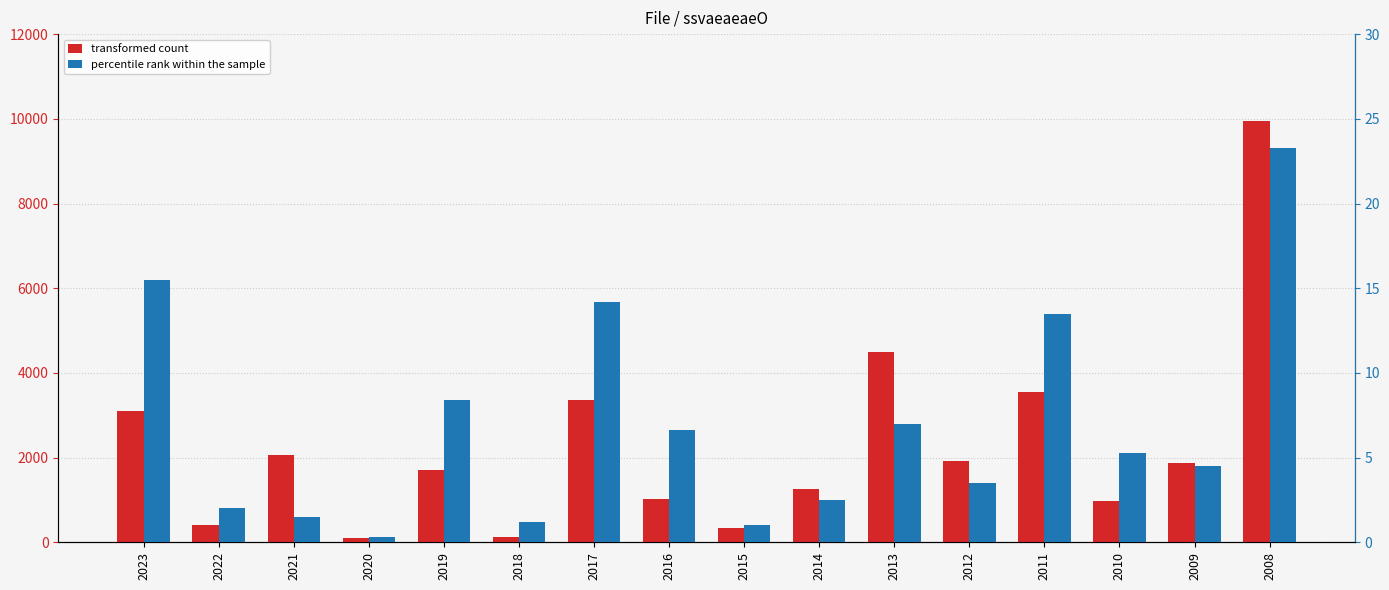

The value of transformed count at 2012 is 1930.0. True or false?

True